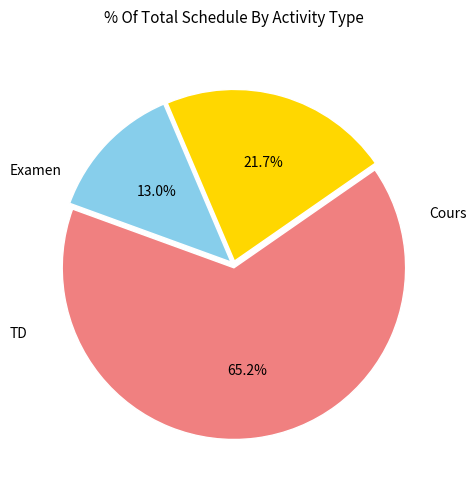

Is there a majority slice in this chart?

Yes